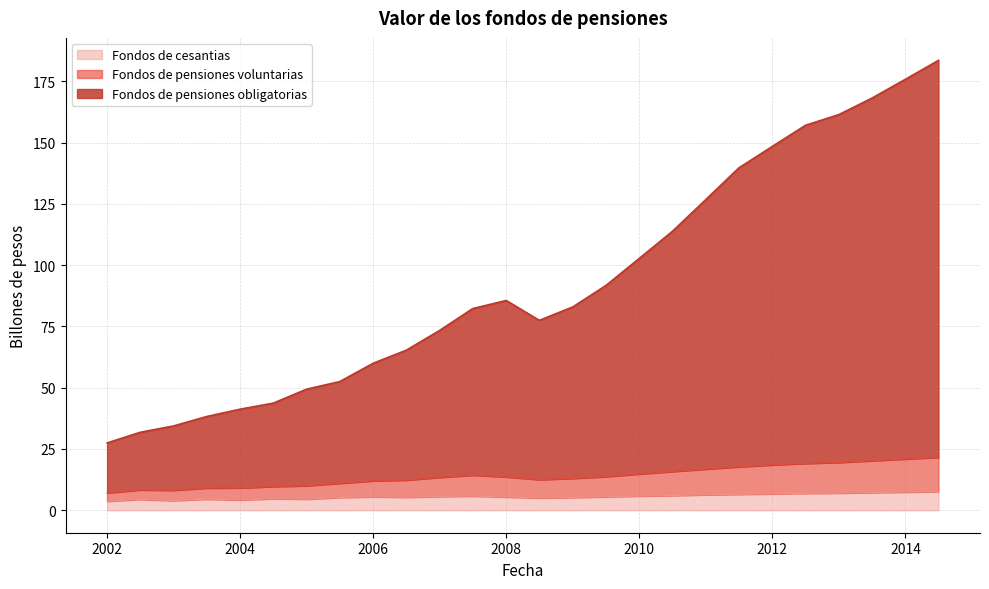

Reading right to left, extract all data points from this chart.

Fondos de pensiones obligatorias: 183.6	175.9	168.2	161.5	157.1	148.5	139.7	126.8	113.8	102.8	91.7	83.0	77.5	85.6	82.3	73.4	65.3	60.0	52.5	49.4	43.7	41.2	38.2	34.4	31.8	27.5
Fondos de pensiones voluntarias: 21.6	20.9	20.2	19.5	19.1	18.5	17.7	16.8	15.8	14.8	13.7	13.0	12.5	13.6	14.3	13.4	12.3	12.0	11.0	10.0	9.7	9.1	9.1	8.2	8.3	7.1
Fondos de cesantias: 7.6	7.4	7.2	7.0	6.9	6.7	6.5	6.3	6.0	5.8	5.5	5.2	5.0	5.4	5.8	5.6	5.3	5.5	5.2	4.5	4.7	4.2	4.5	3.9	4.4	3.7